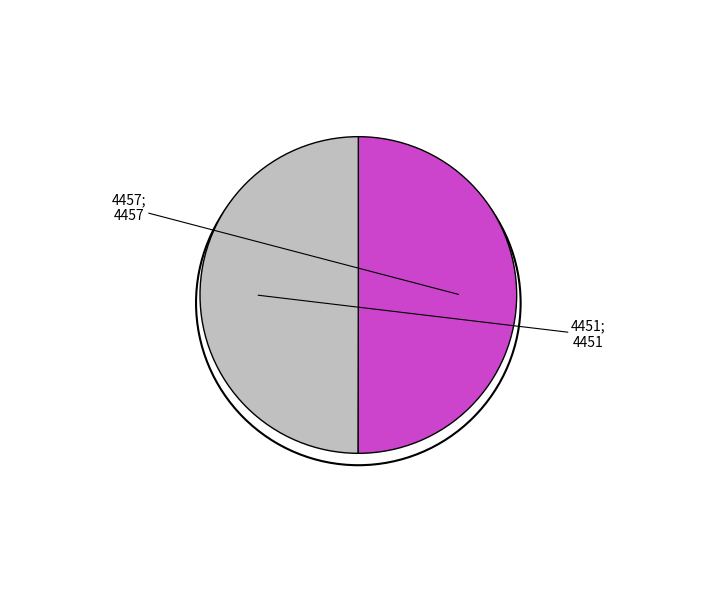

Rank the categories by value from highest to lowest.

4457, 4451